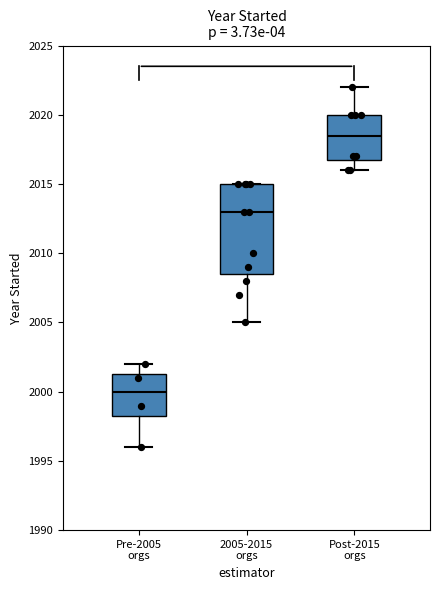

Reading left to right, transcribe this box plot: for each box, give where its median line is, the range the box spans, and where its two whiskers end, as read against the y-axis. The values are not printed on the chart, so give them approximately, as read against the axis.

Pre-2005 orgs: median 2000.0, box 1998.5 to 2001.5, whiskers 1996.0 to 2002.0
2005-2015 orgs: median 2013.0, box 2008.5 to 2015.0, whiskers 2005.0 to 2015.0
Post-2015 orgs: median 2018.5, box 2017.0 to 2020.0, whiskers 2016.0 to 2022.0